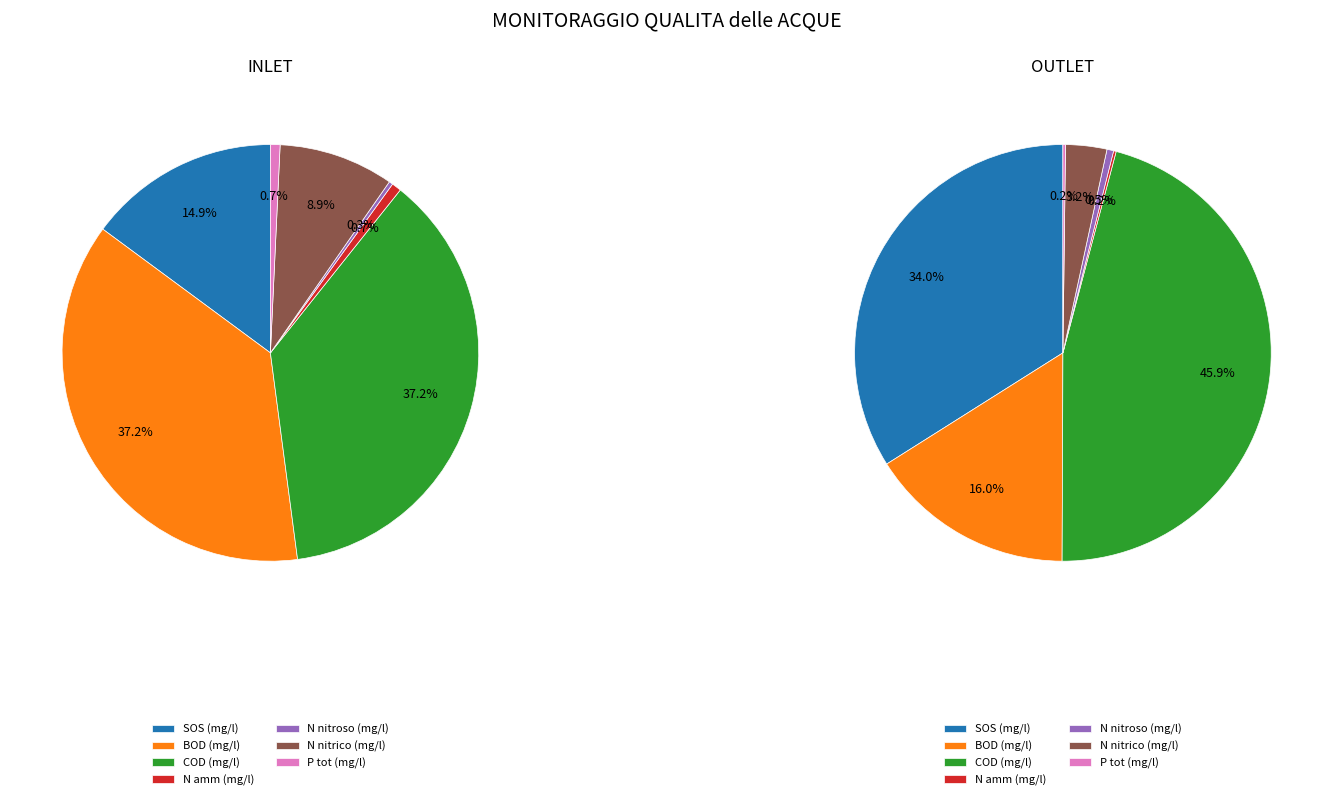

To the nearest percent, what is the combined percentage of SOS (mg/l) and COD (mg/l)?

80%